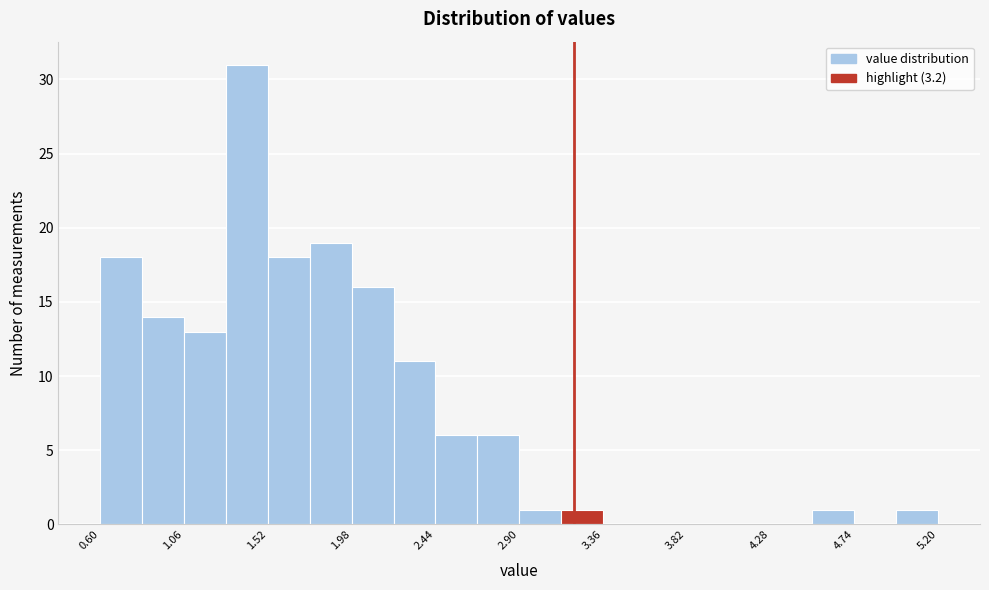

Reading left to right, transcribe this chart: for each bar, give the range it covers on the x-axis and its height. Neither the bar edges nor the heights are printed on the chart, so give them approximately, as read against the axes.

0.60 to 0.83: 18
0.83 to 1.06: 14
1.06 to 1.29: 13
1.29 to 1.52: 31
1.52 to 1.75: 18
1.75 to 1.98: 19
1.98 to 2.21: 16
2.21 to 2.44: 11
2.44 to 2.67: 6
2.67 to 2.90: 6
2.90 to 3.13: 1
3.13 to 3.36: 1
3.36 to 3.59: 0
3.59 to 3.82: 0
3.82 to 4.05: 0
4.05 to 4.28: 0
4.28 to 4.51: 0
4.51 to 4.74: 1
4.74 to 4.97: 0
4.97 to 5.20: 1